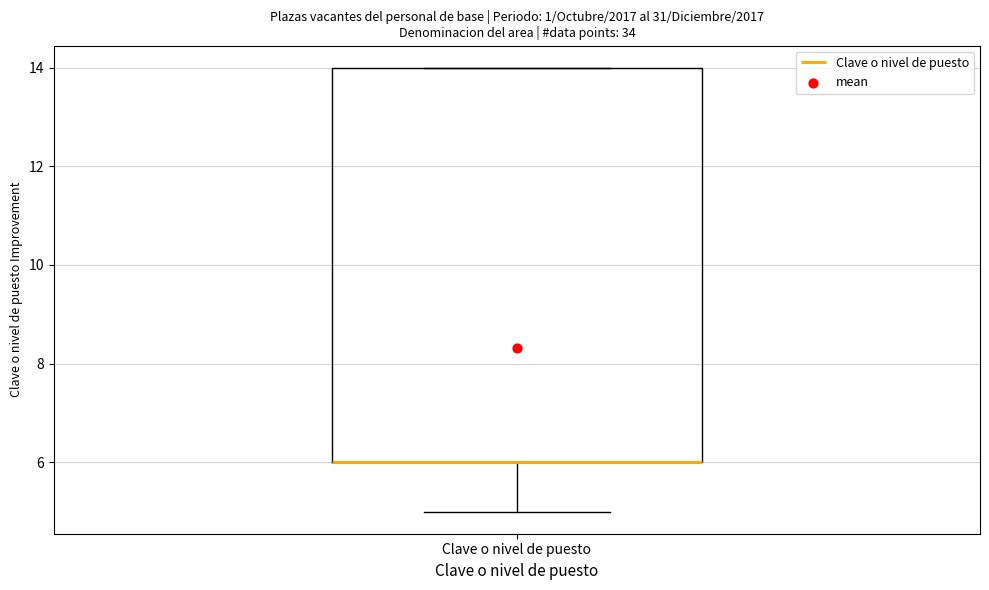

Where does the lower whisker of the box for Clave o nivel de puesto end on the y-axis? The values are not printed on the chart, so give them approximately, as read against the axis.

5